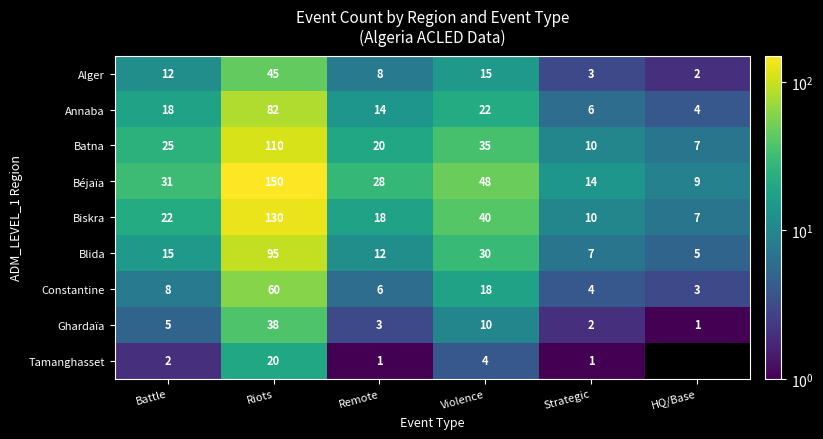

Which category has the highest value in the Alger series?

Riots